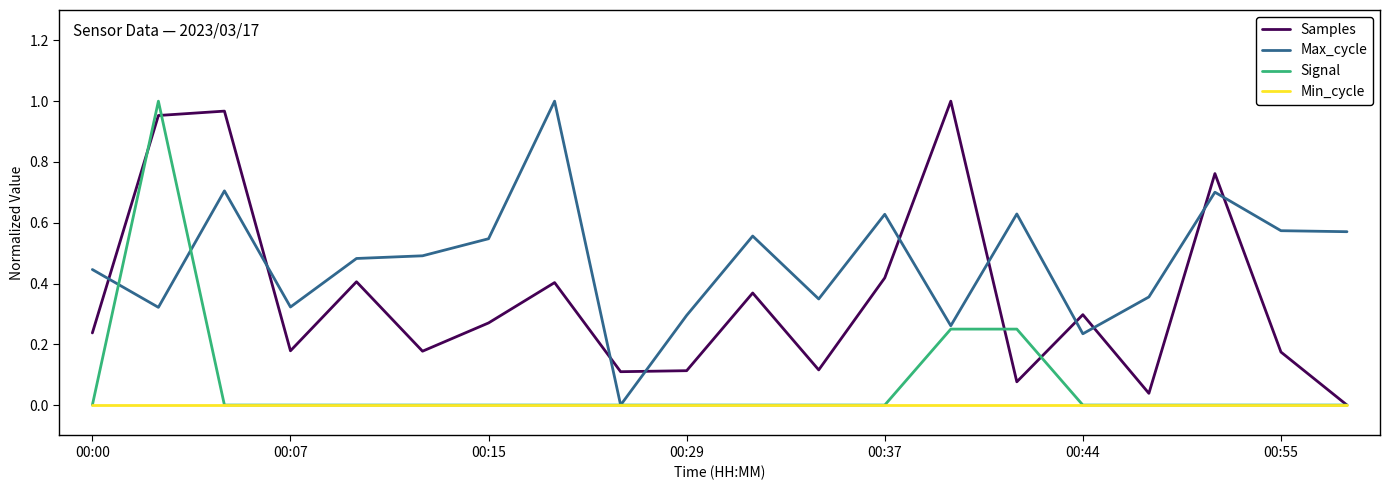

Is this an area chart (filled region under the line)?

No